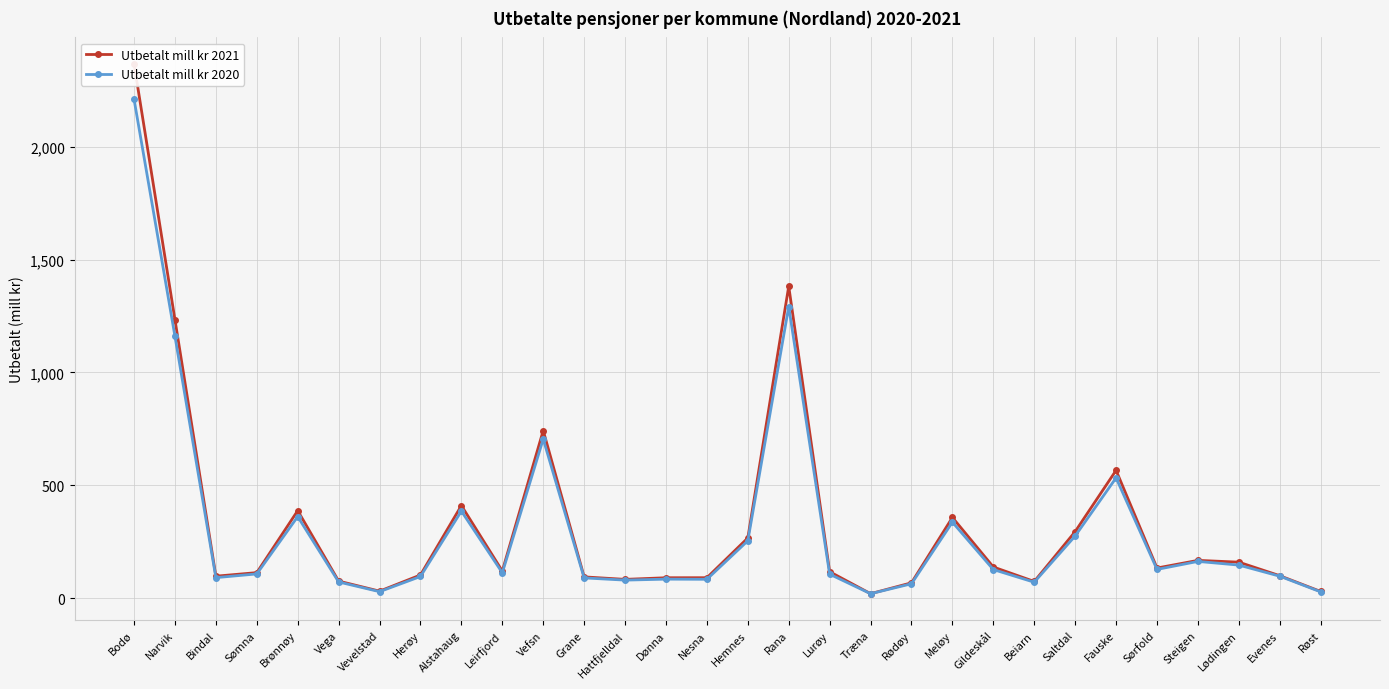

What is the average value of the Utbetalt mill kr 2021 series?

330.4